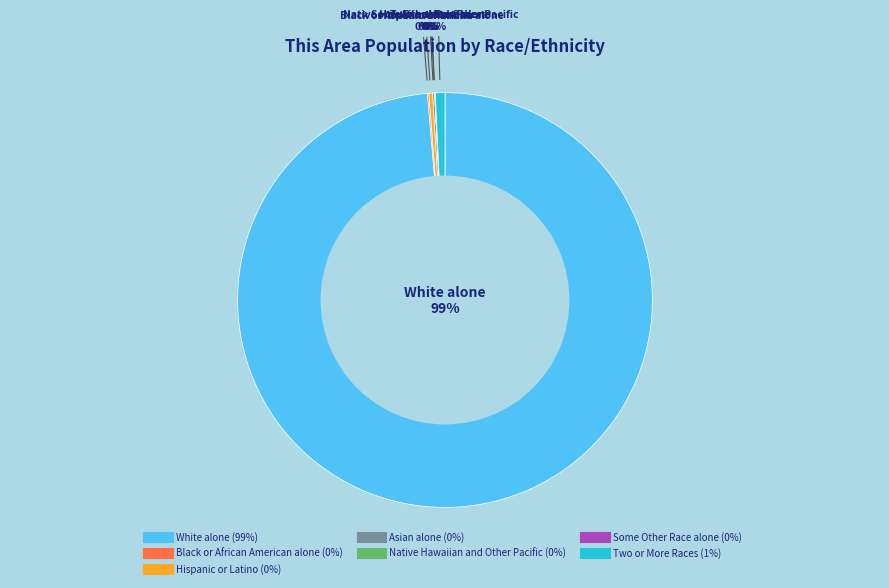

To the nearest percent, what is the difference between the largest and smallest slice percentages?

99%